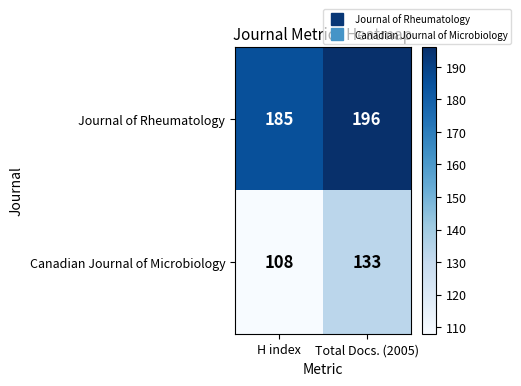

Reading left to right, extract all data points from this chart.

Journal of Rheumatology: H index=185	Total Docs. (2005)=196
Canadian Journal of Microbiology: H index=108	Total Docs. (2005)=133